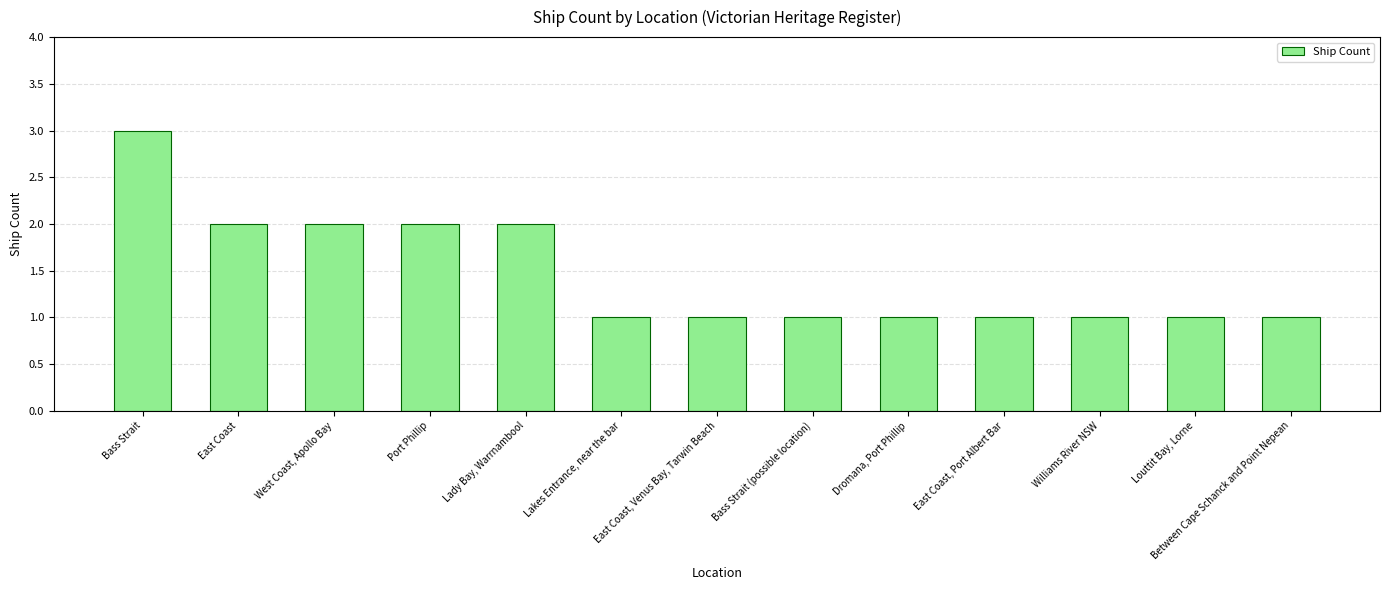

Which has a higher value, Williams River NSW or West Coast, Apollo Bay?

West Coast, Apollo Bay